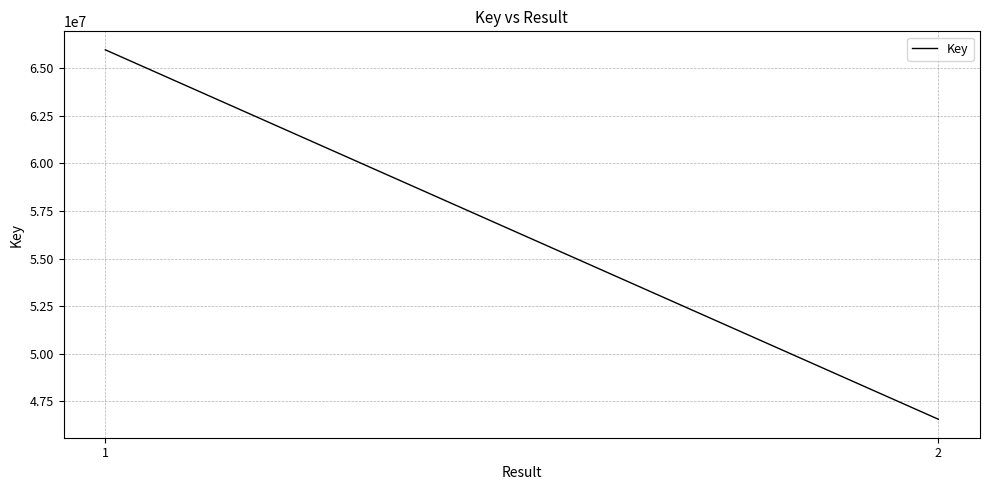

Which has a higher value, 2 or 1?

1